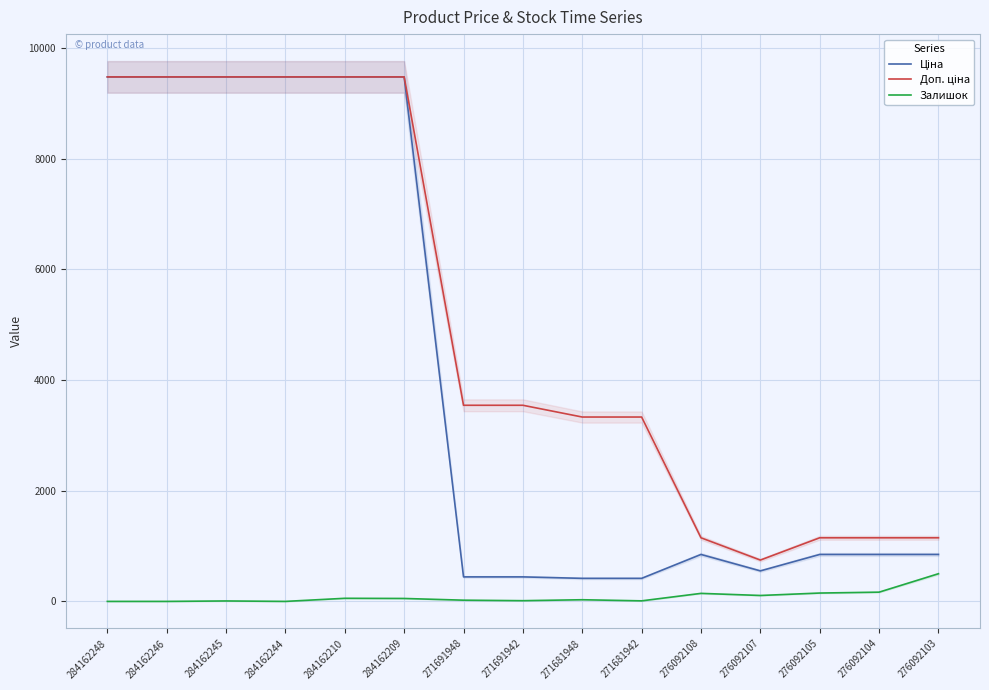

How many data points in Ціна are less than 848?

5